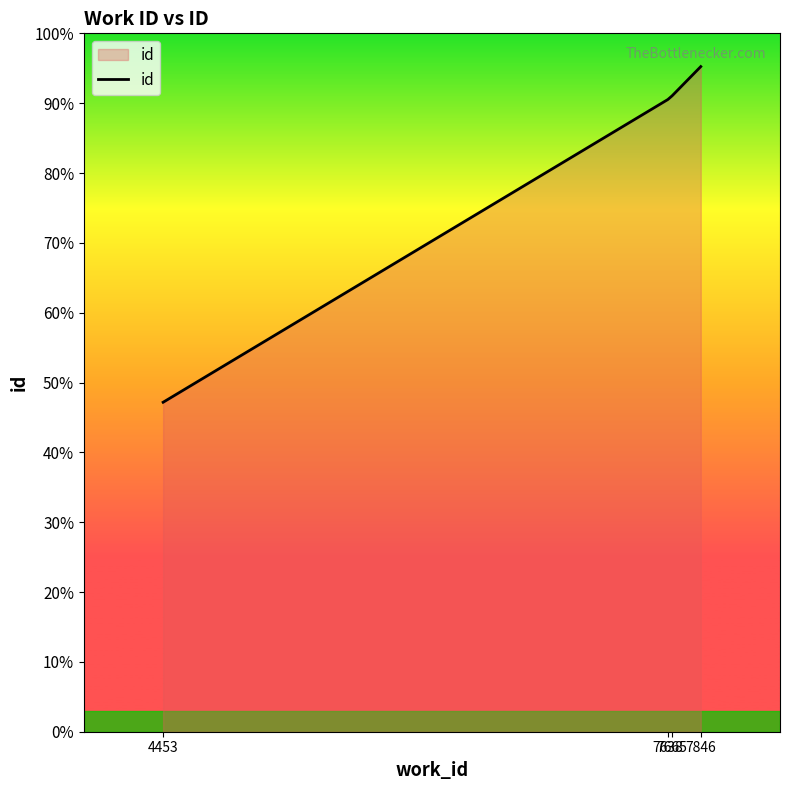

Is this an area chart (filled region under the line)?

Yes